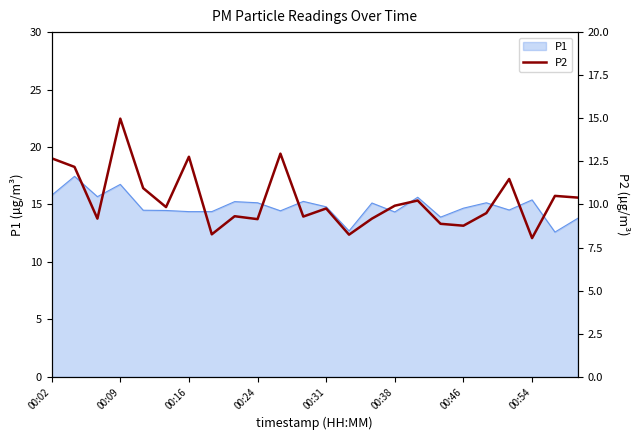

The P1 series shows 14.8 at 00:31. True or false?

True